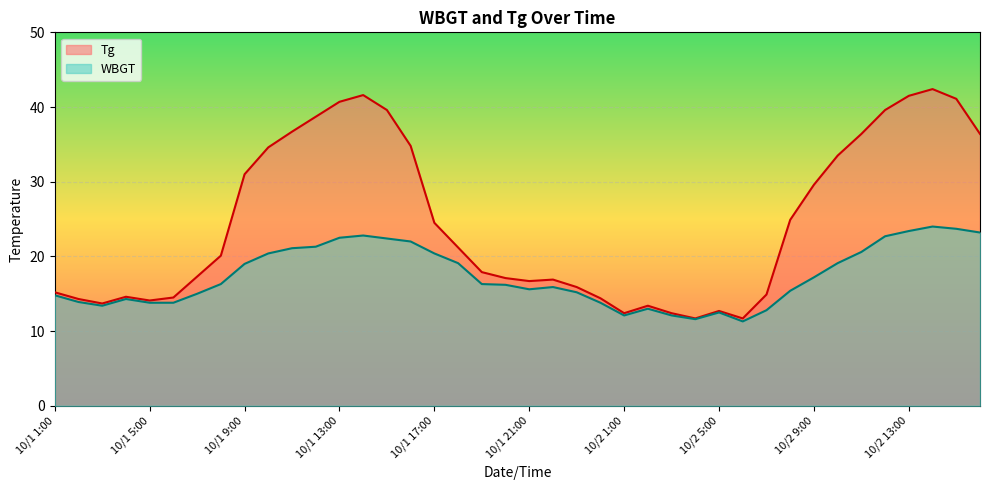

How many data points does each series have?

40